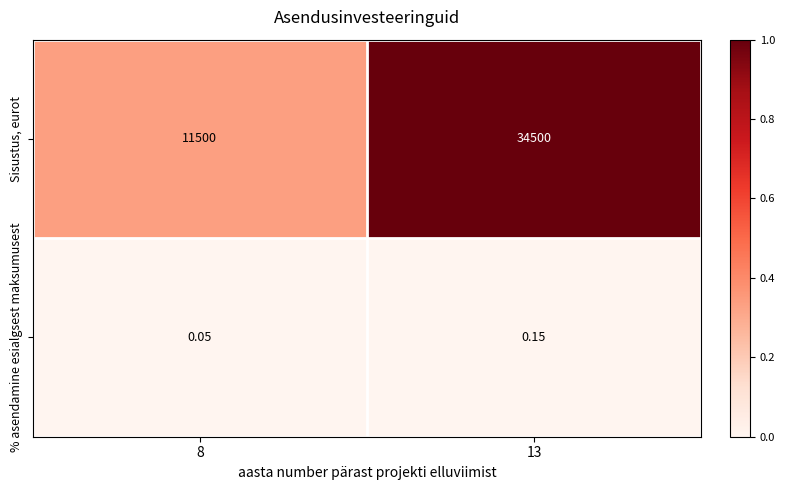

Count the number of categories in the chart.

2